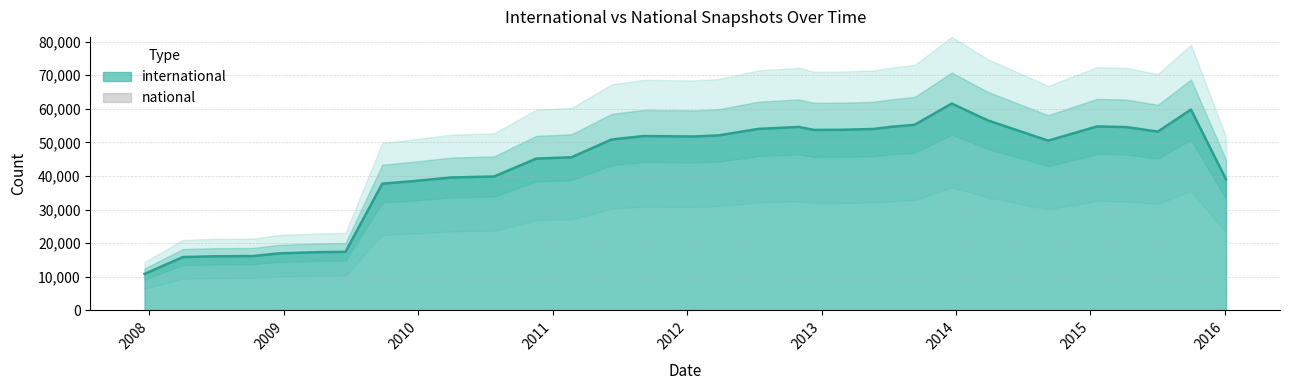

What is the maximum value for international?

61572